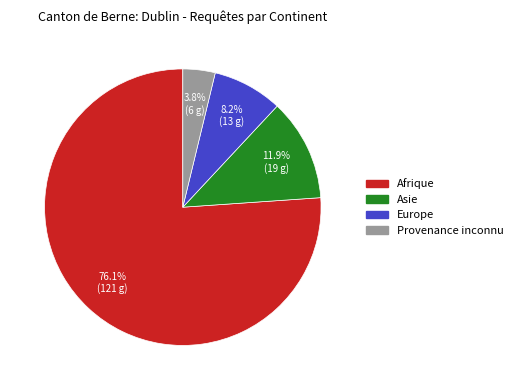

Do Afrique and Asie together represent more than half of the pie?

Yes